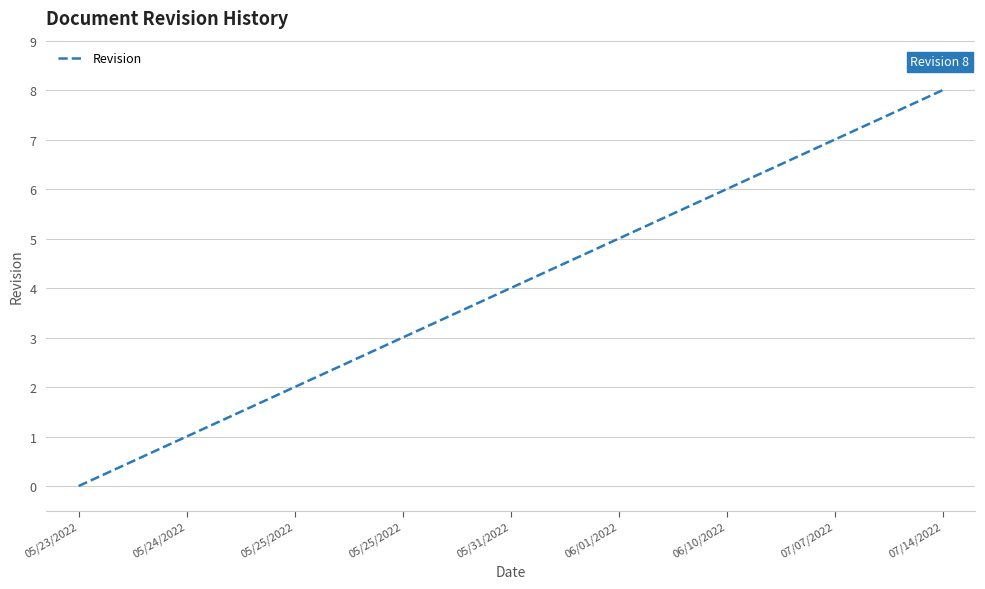

At which category does the chart reach its minimum across all series?

05/23/2022